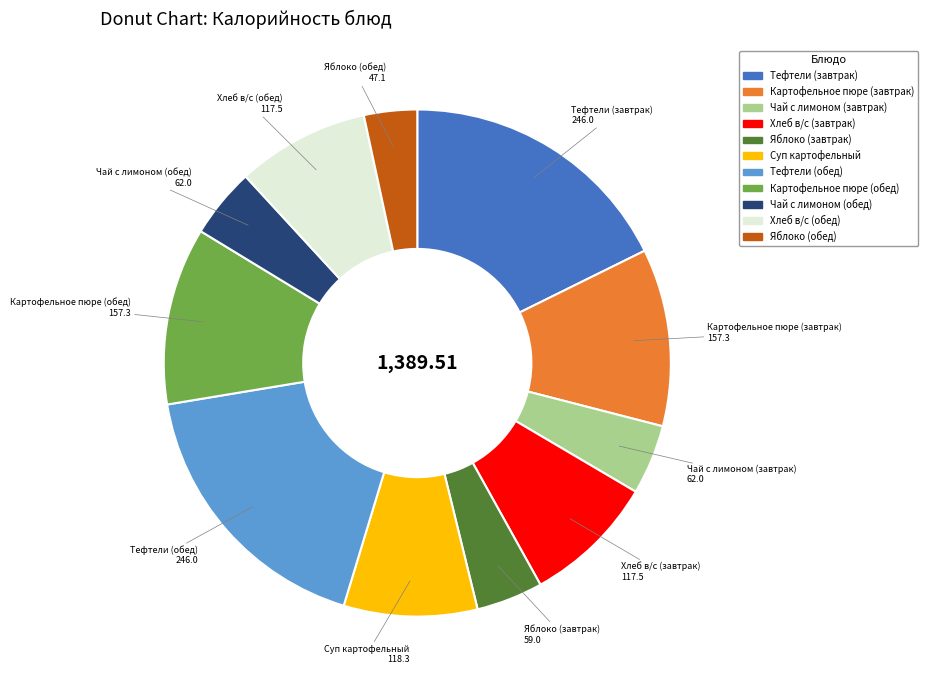

True or false: Картофельное пюре (завтрак) accounts for 11% of the total.

True